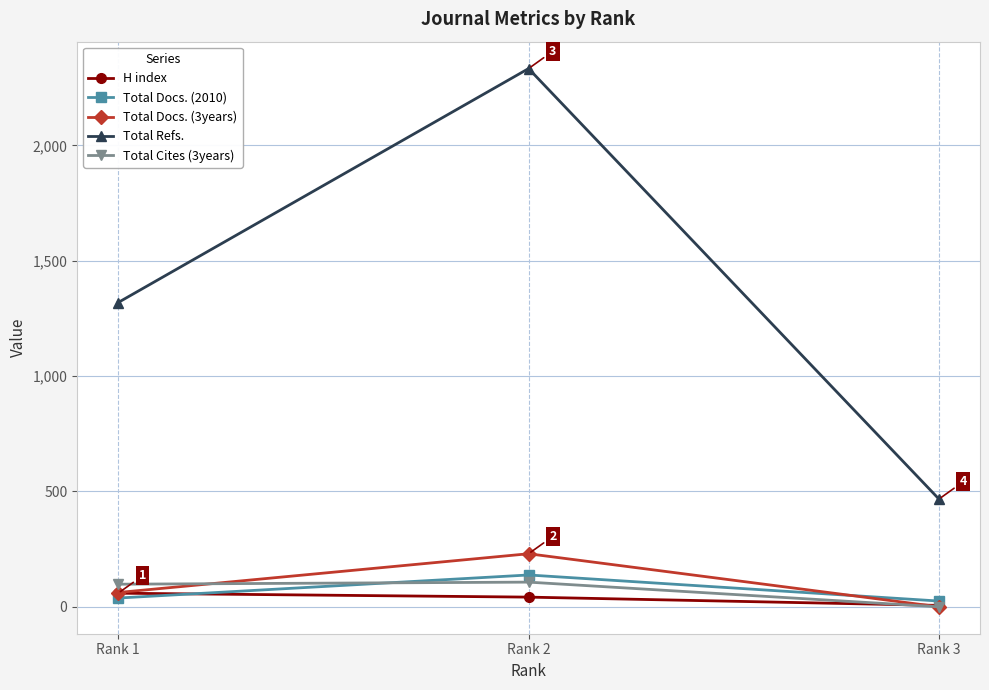

How many lines are shown in the chart?

5